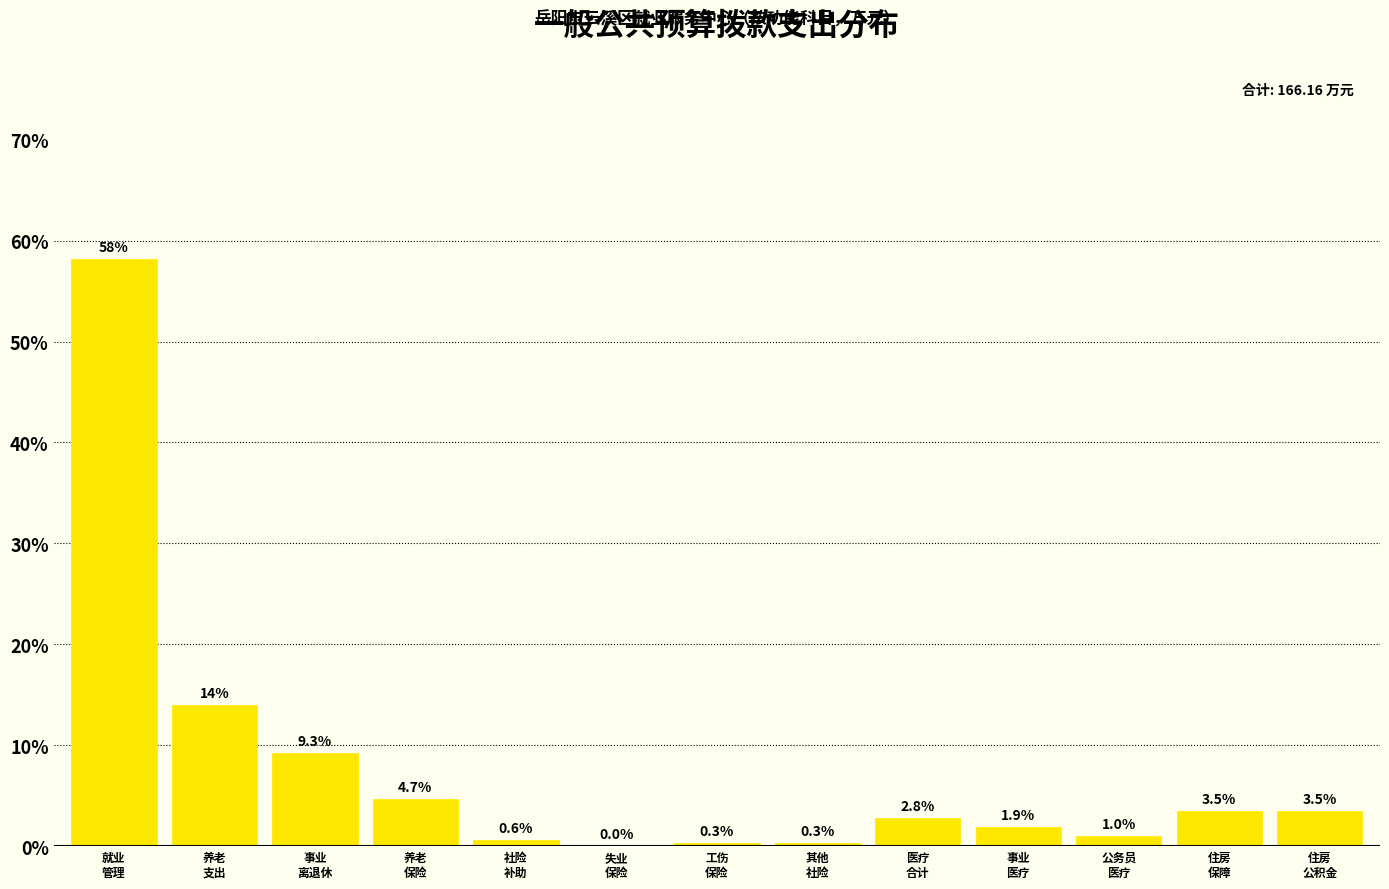

What is the maximum value shown in the chart?

58.2